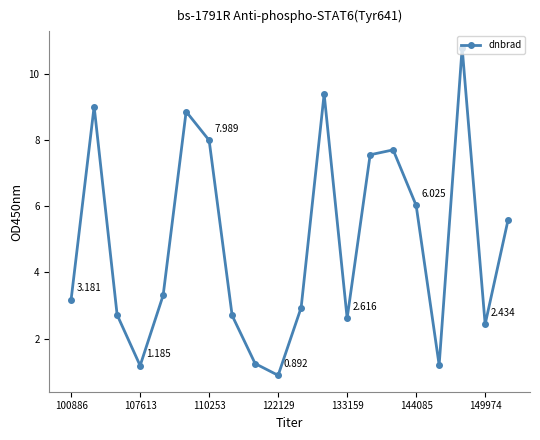

True or false: the data has more than 0 interior local peaks.

True